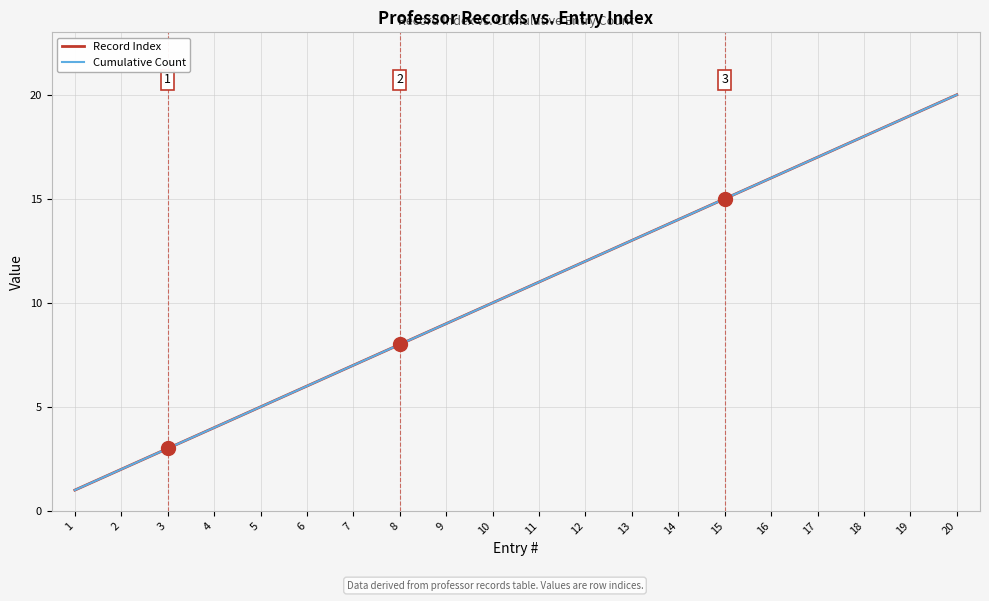

Reading left to right, list all the values displayed in this chart.

Record Index: 1	2	3	4	5	6	7	8	9	10	11	12	13	14	15	16	17	18	19	20
Cumulative Count: 1	2	3	4	5	6	7	8	9	10	11	12	13	14	15	16	17	18	19	20